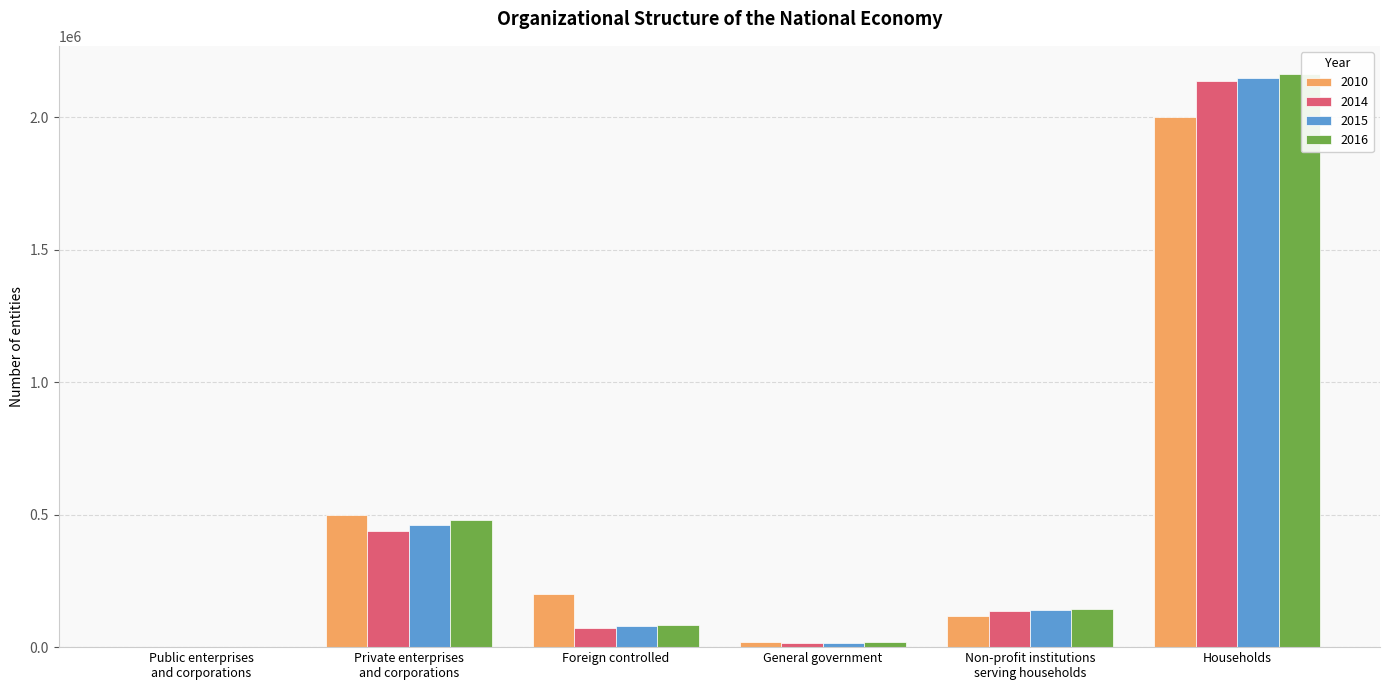

At which category is the sum across all series the highest?

Households